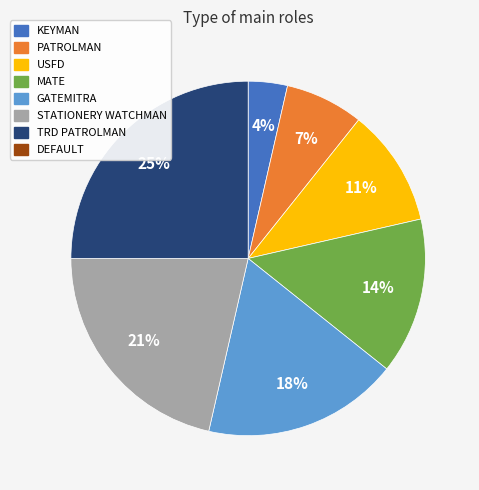

Is there any slice that represents more than half of the pie?

No